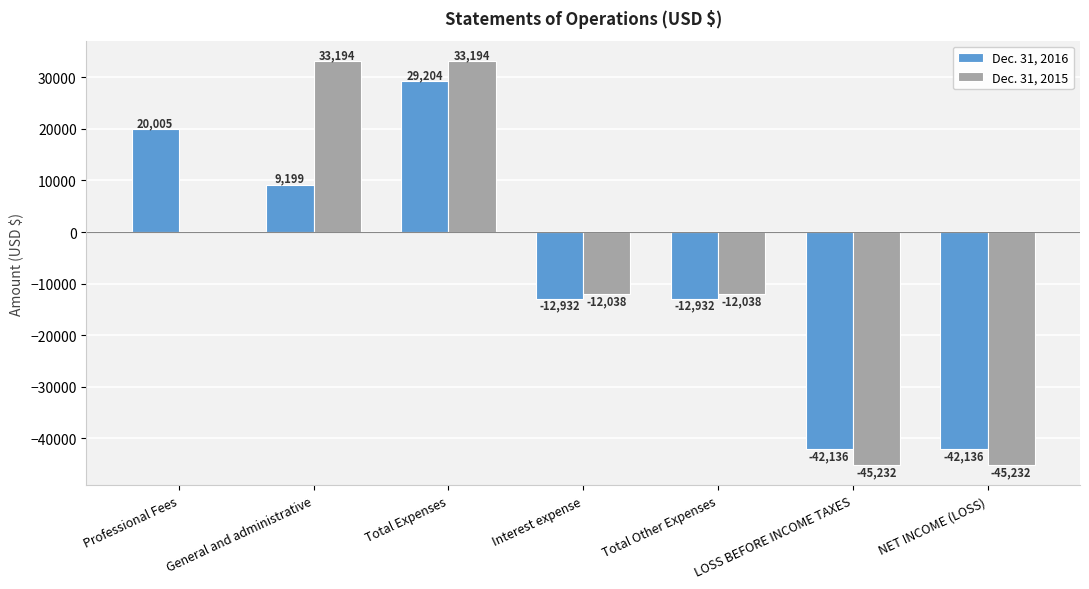

How many Dec. 31, 2016 values are between -42136 and 20005?

6